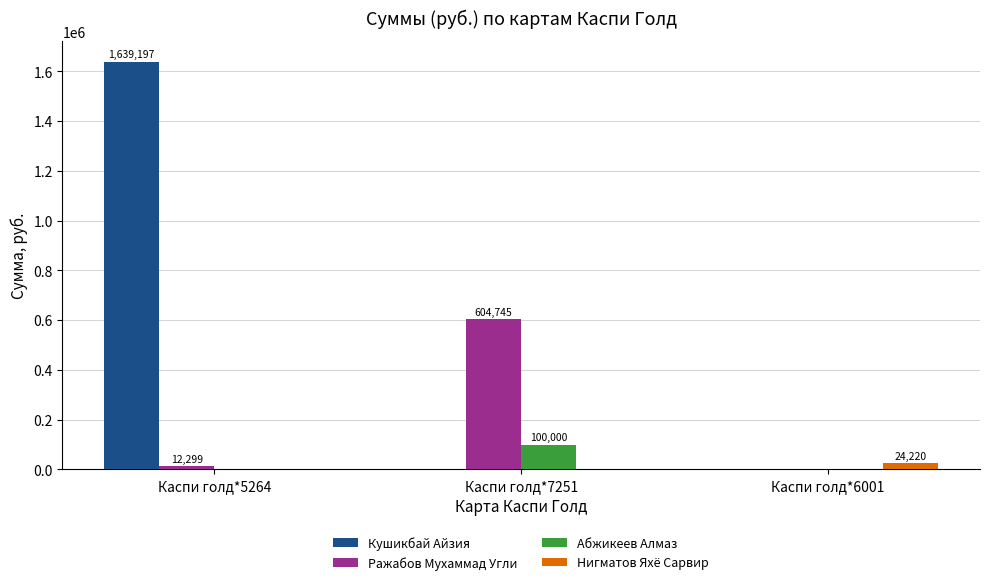

Reading left to right, what are all the values shown in this chart?

Кушикбай Айзия: 1639197.3	0.0	0.0
Ражабов Мухаммад Угли: 12299.0	604744.8	0.0
Абжикеев Алмаз: 0.0	100000.0	0.0
Нигматов Яхё Сарвир: 0.0	0.0	24219.9